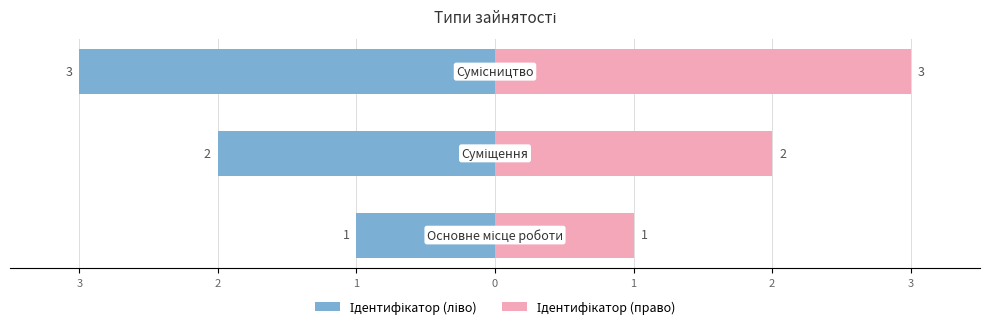

Rank the series by their average value, from highest to lowest.

Ідентифікатор (право), Ідентифікатор (ліво)